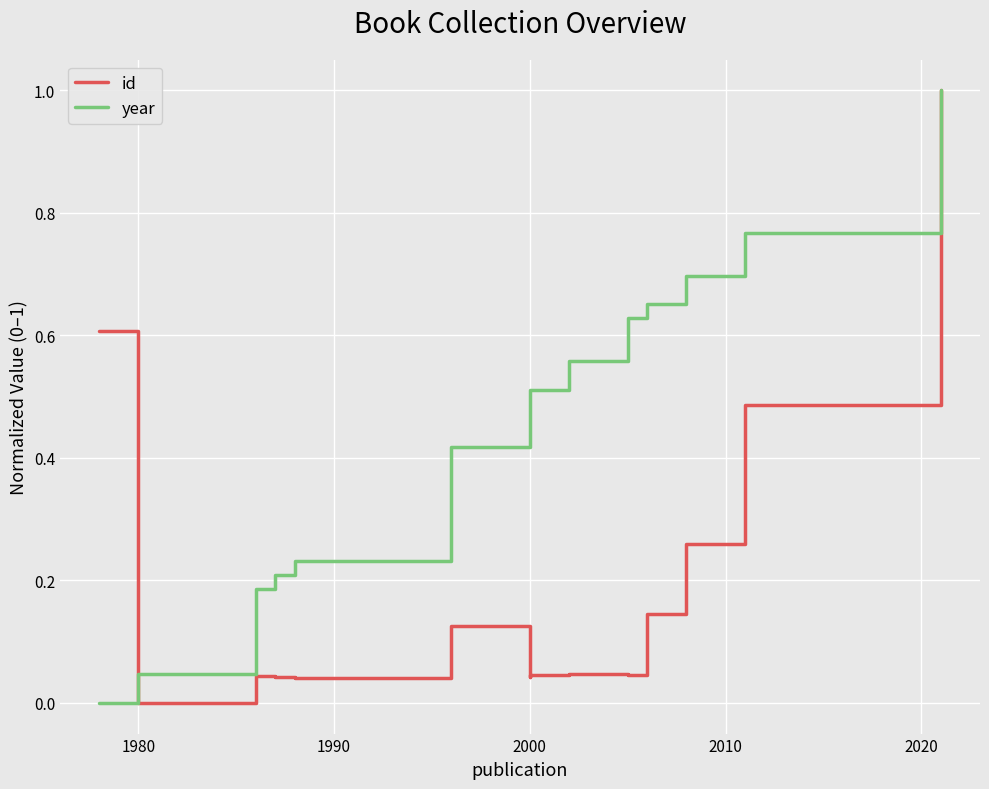

Count the number of categories in the chart.

14